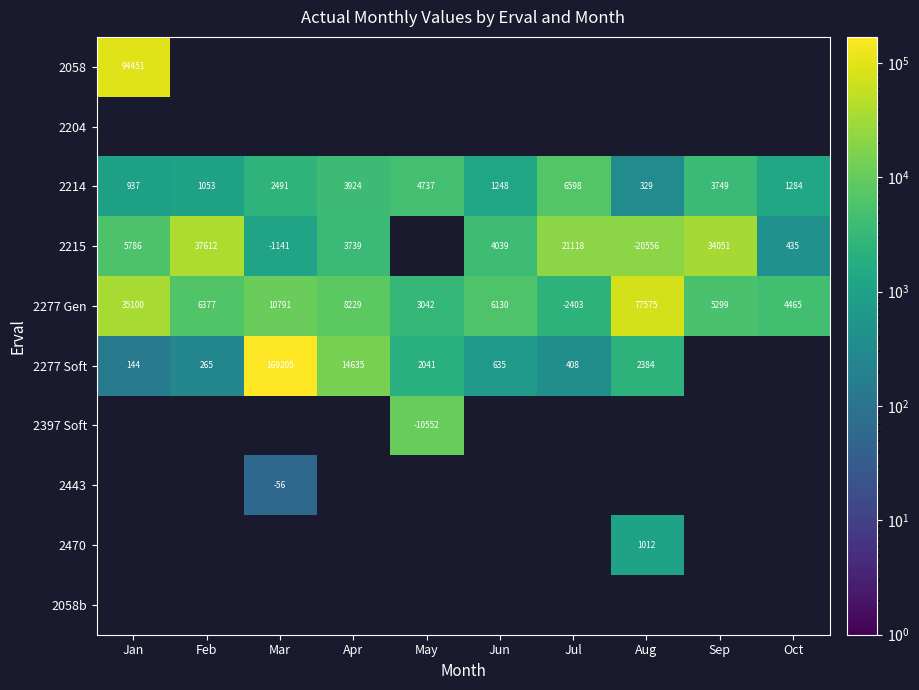

Is the value of 2277 Gen at Oct greater than the value of 2215 at Mar?

Yes